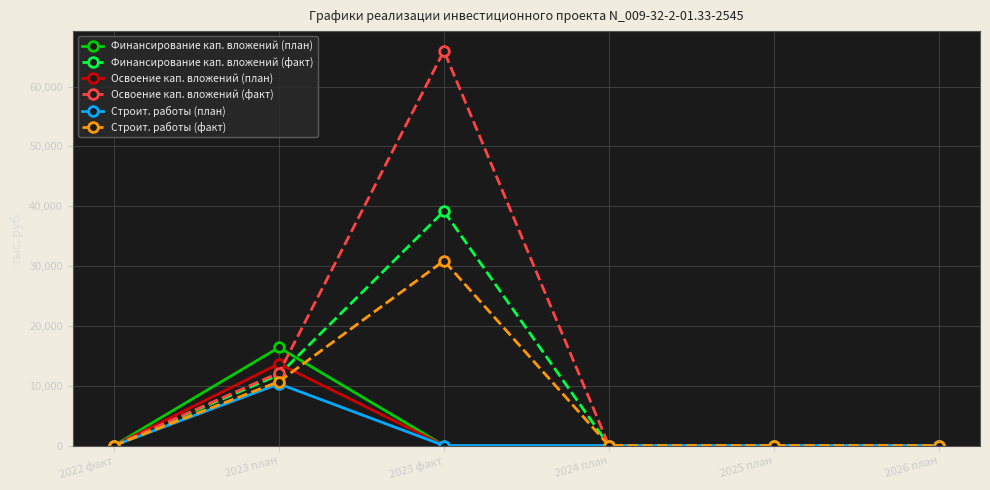

Does the chart have visible grid lines?

Yes